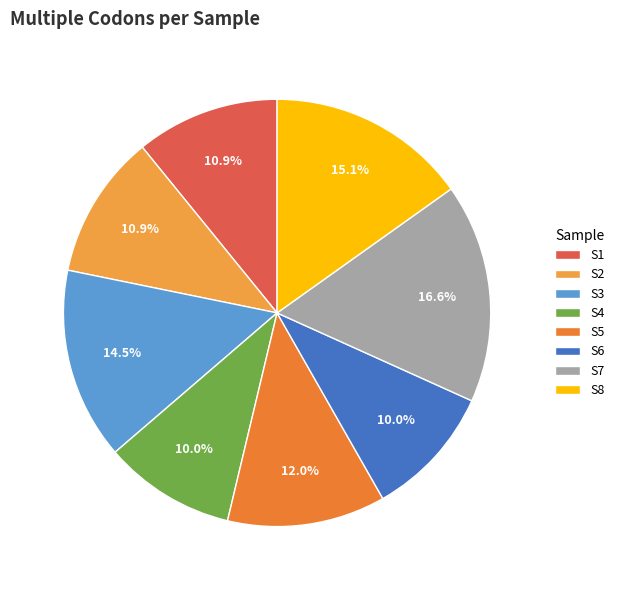

What is the ratio of the value at S3 to the value at S7?

0.9